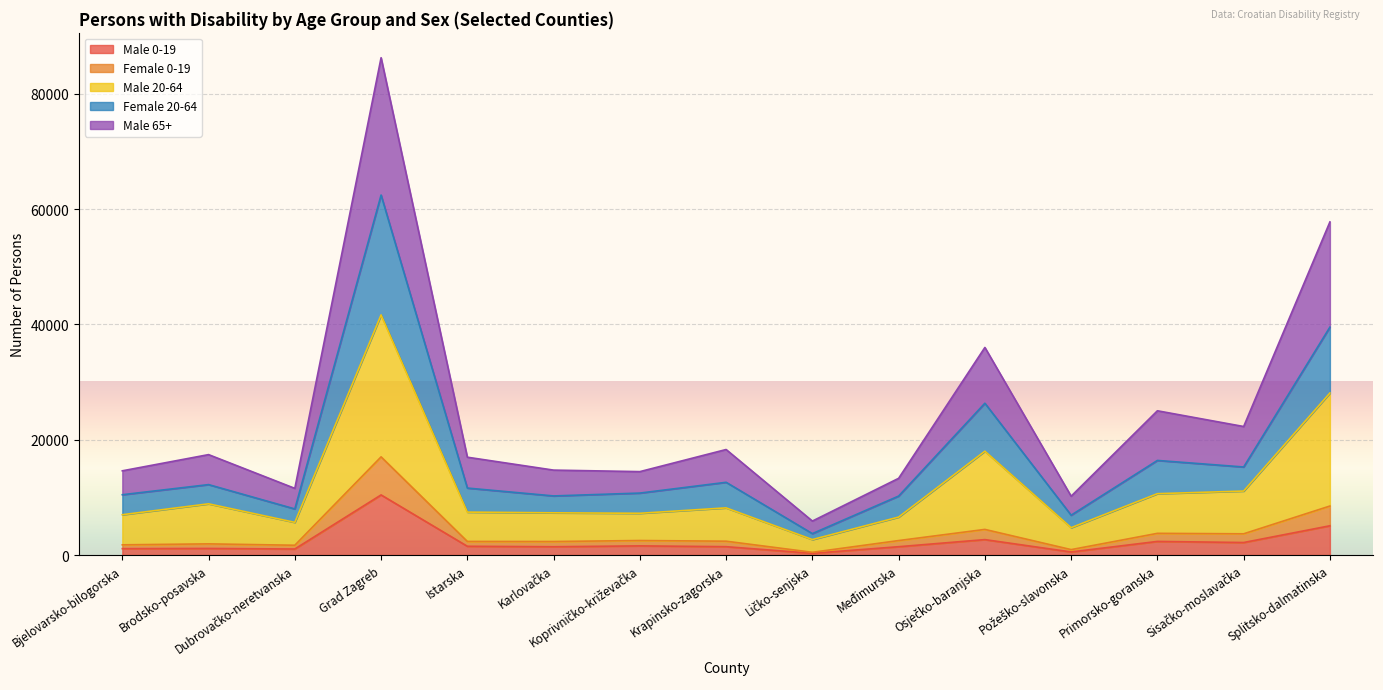

At which category does the chart reach its minimum across all series?

Ličko-senjska